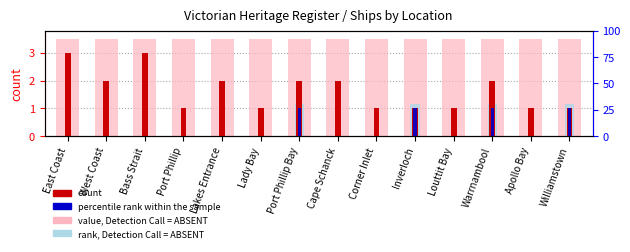

Reading left to right, list all the values displayed in this chart.

value, Detection Call = ABSENT: 3.5	3.5	3.5	3.5	3.5	3.5	3.5	3.5	3.5	3.5	3.5	3.5	3.5	3.5
rank, Detection Call = ABSENT: 0.0	0.0	0.0	0.0	0.0	0.0	1.2	0.0	0.0	1.2	0.0	1.2	0.0	1.2
count: 3.0	2.0	3.0	1.0	2.0	1.0	2.0	2.0	1.0	1.0	1.0	2.0	1.0	1.0
percentile rank within the sample: 0.0	0.0	0.0	0.0	0.0	0.0	1.0	0.0	0.0	1.0	0.0	1.0	0.0	1.0